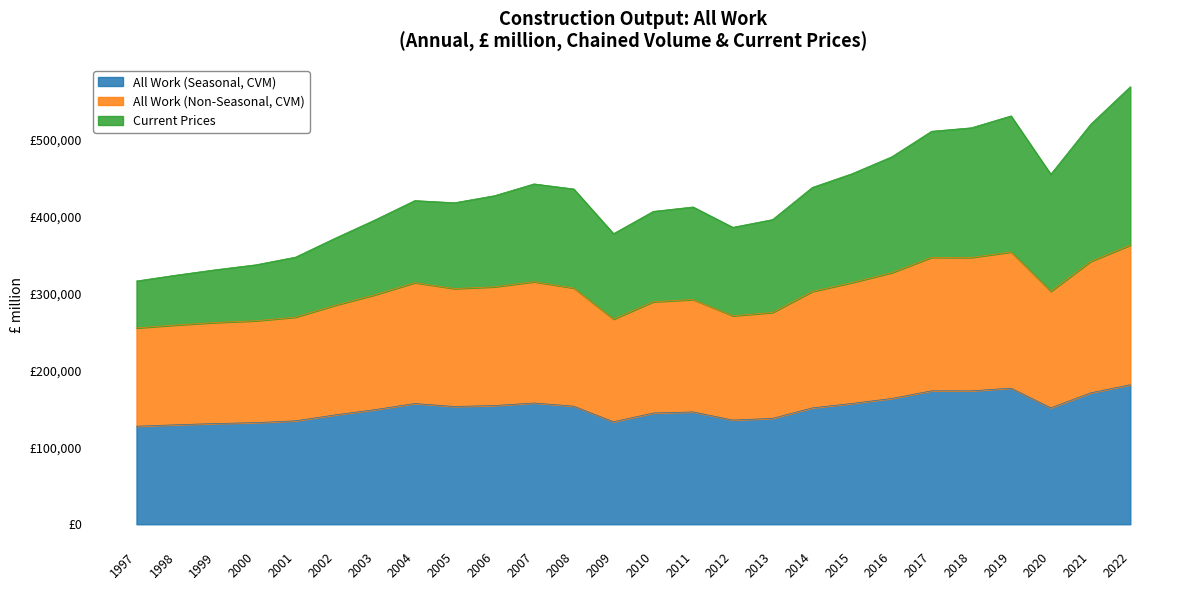

Which category has the lowest value in the All Work (Non-Seasonal, CVM) series?

1997